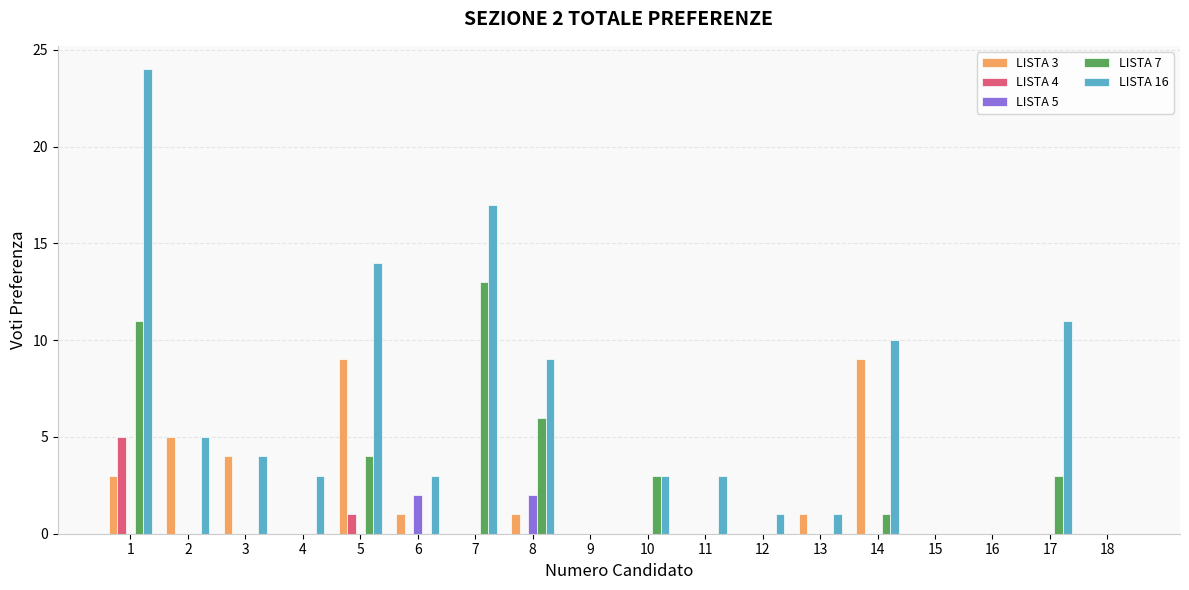

Reading left to right, transcribe all the data shown in this chart.

LISTA 3: 1=3	2=5	3=4	4=0	5=9	6=1	7=0	8=1	9=0	10=0	11=0	12=0	13=1	14=9	15=0	16=0	17=0	18=0
LISTA 4: 1=5	2=0	3=0	4=0	5=1	6=0	7=0	8=0	9=0	10=0	11=0	12=0	13=0	14=0	15=0	16=0	17=0	18=0
LISTA 5: 1=0	2=0	3=0	4=0	5=0	6=2	7=0	8=2	9=0	10=0	11=0	12=0	13=0	14=0	15=0	16=0	17=0	18=0
LISTA 7: 1=11	2=0	3=0	4=0	5=4	6=0	7=13	8=6	9=0	10=3	11=0	12=0	13=0	14=1	15=0	16=0	17=3	18=0
LISTA 16: 1=24	2=5	3=4	4=3	5=14	6=3	7=17	8=9	9=0	10=3	11=3	12=1	13=1	14=10	15=0	16=0	17=11	18=0